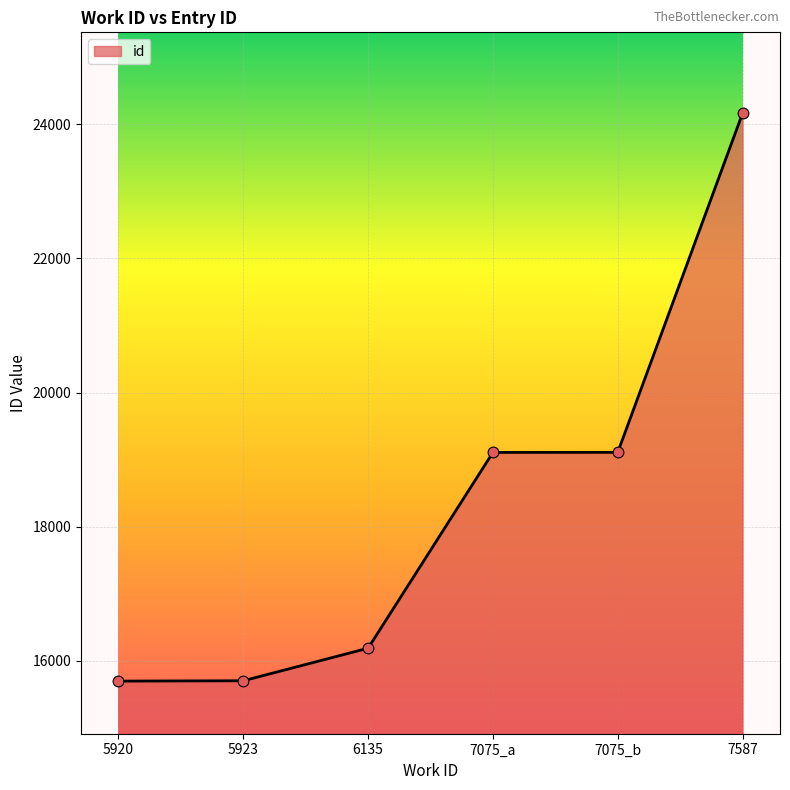

Between 7075_a and 7587, which is larger?

7587